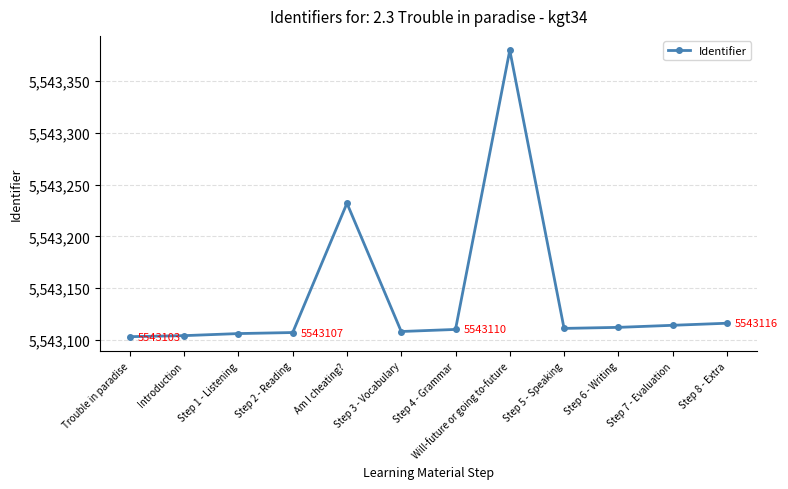

What is the maximum value shown in the chart?

5543380